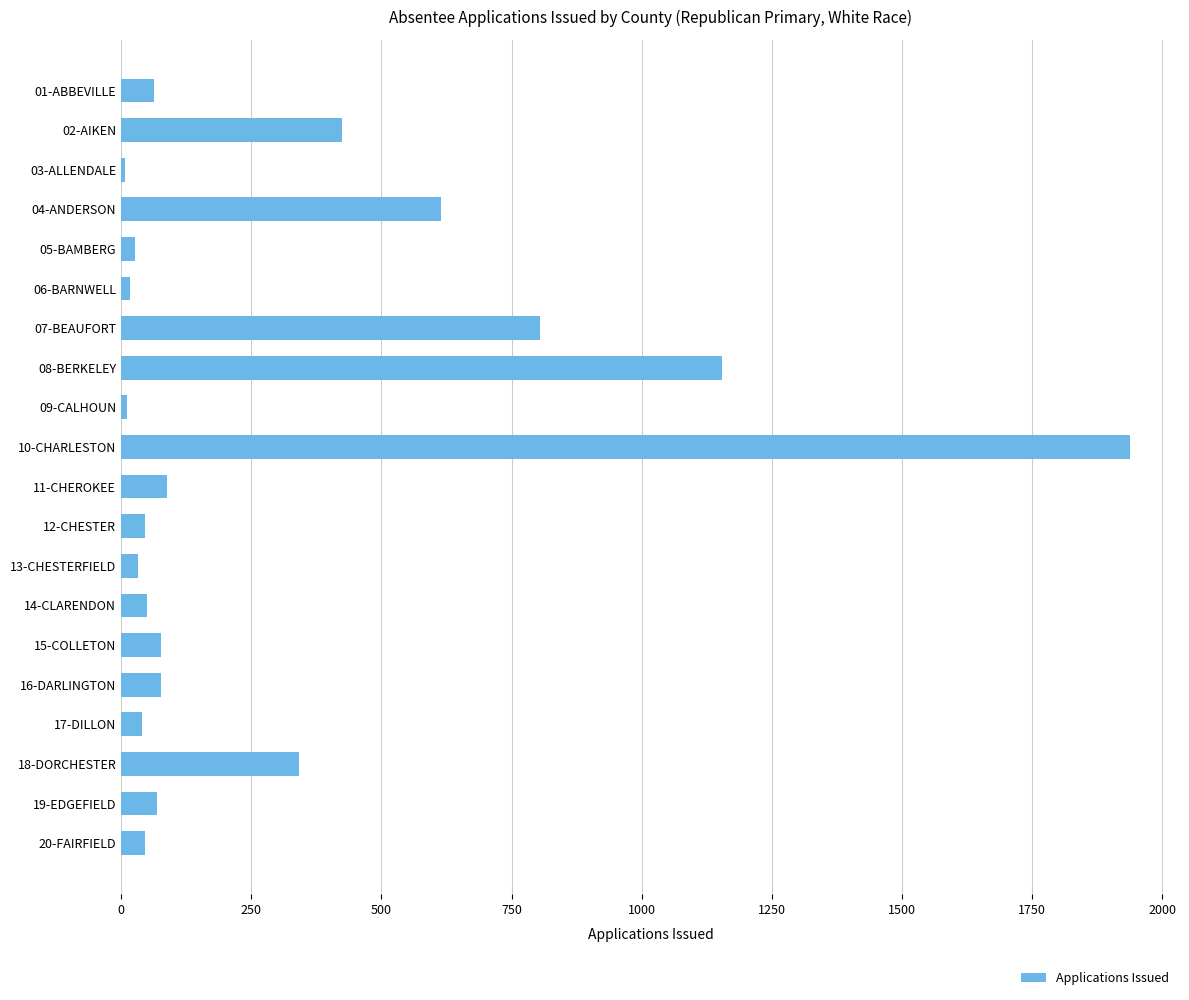

Is it true that the value at 18-DORCHESTER is 341?

True